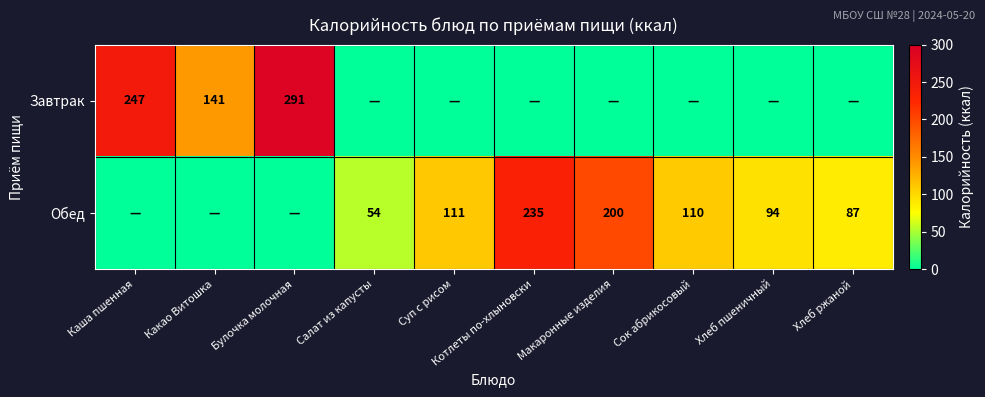

True or false: Обед has a value of 120 at Хлеб ржаной.

False